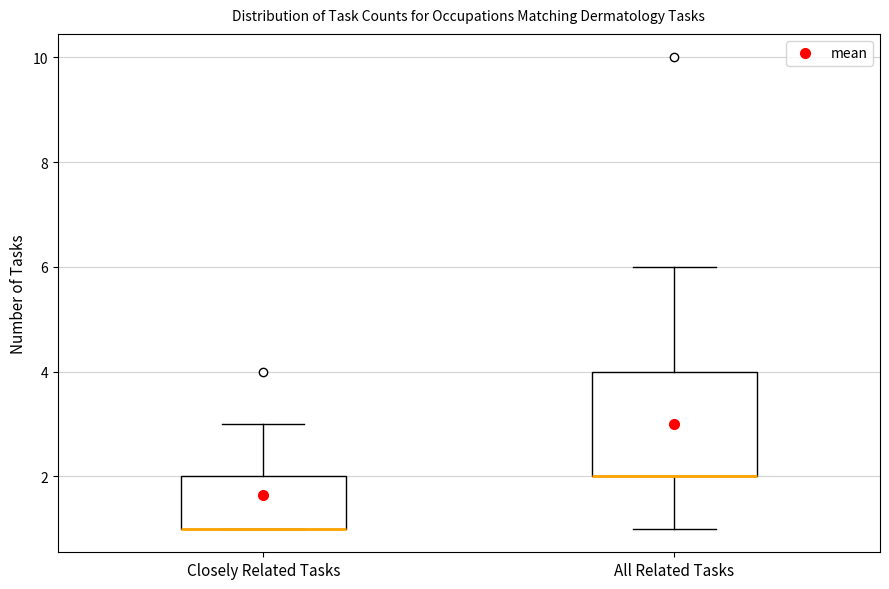

Where does the upper whisker of the box for All Related Tasks end on the y-axis? The values are not printed on the chart, so give them approximately, as read against the axis.

6